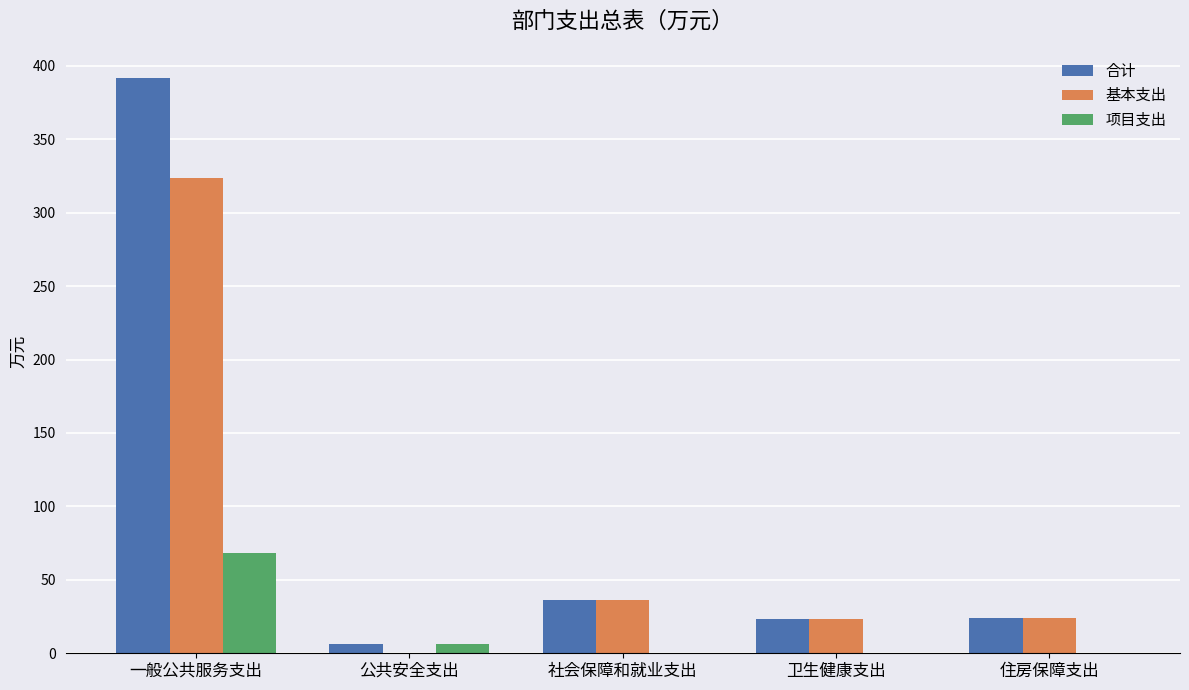

Are the bars horizontal?

No